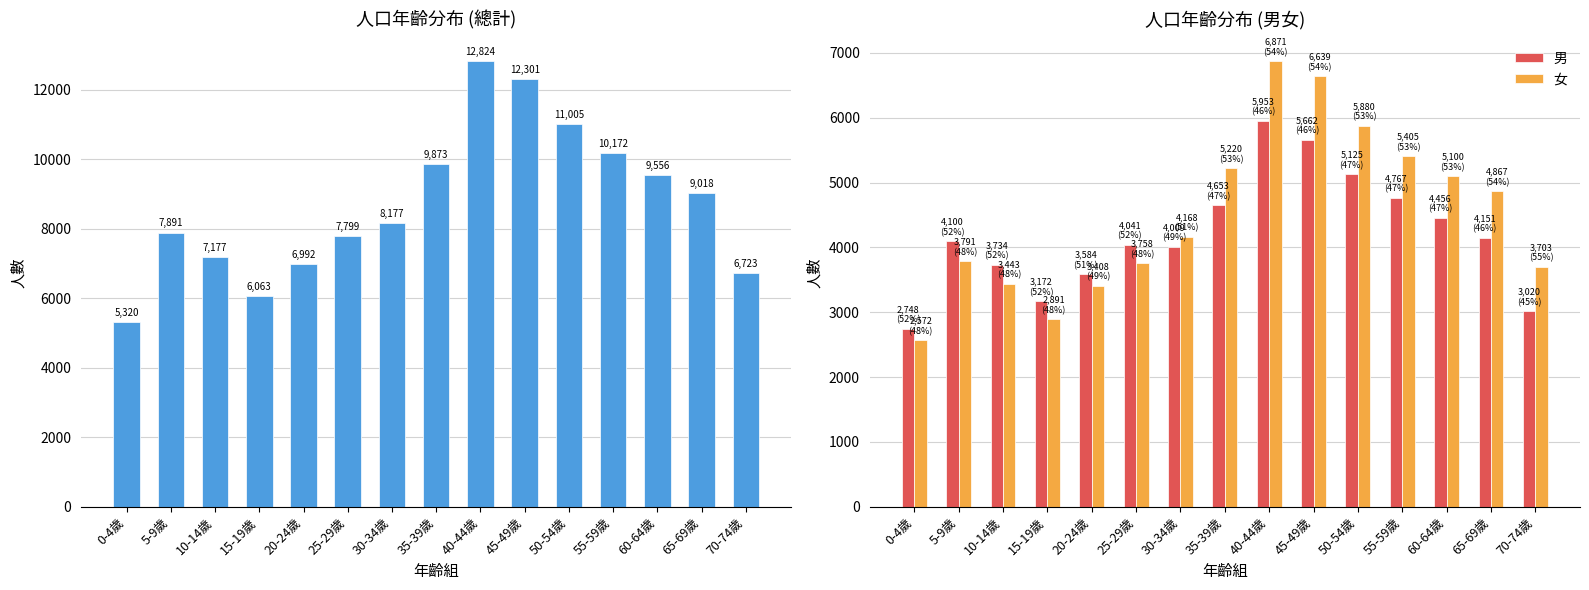

What position from the right is 20-24歲?

11